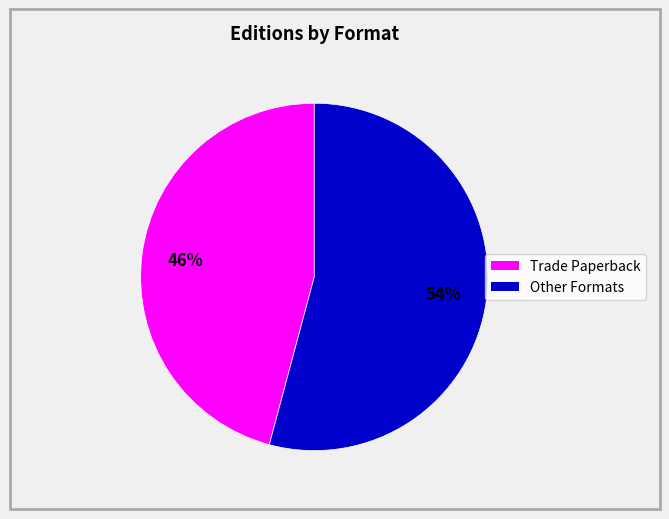

To the nearest percent, what is the average slice percentage?

50%